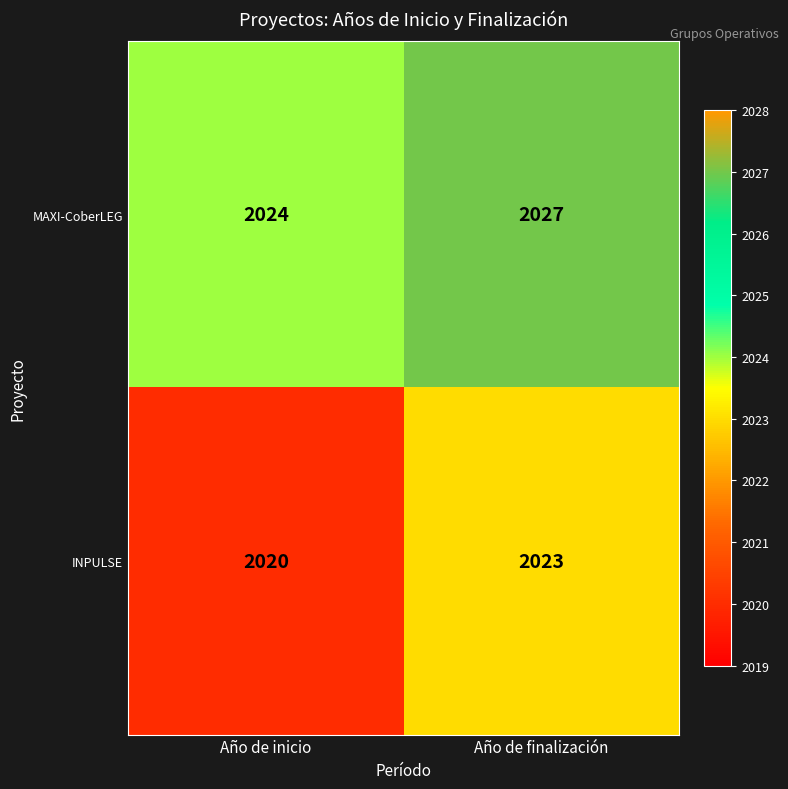

At which category is the sum across all series the highest?

Año de finalización